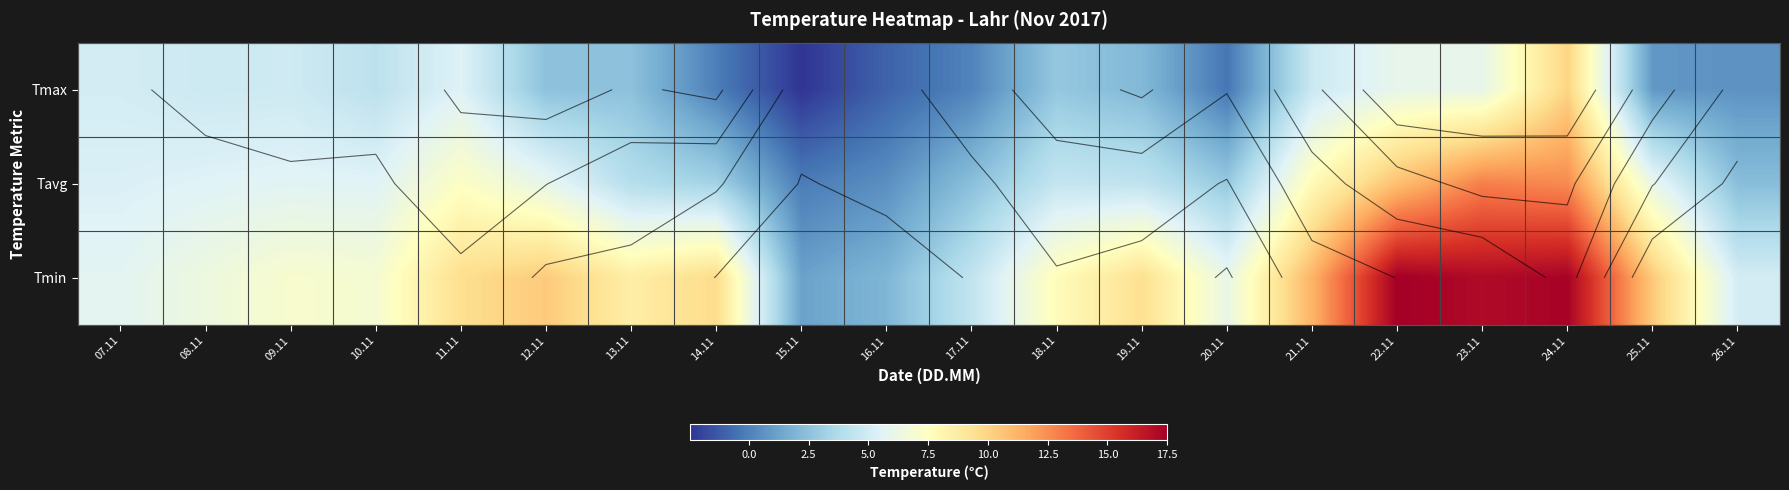

Rank the series by their maximum value, from lowest to highest.

Tmax, Tavg, Tmin